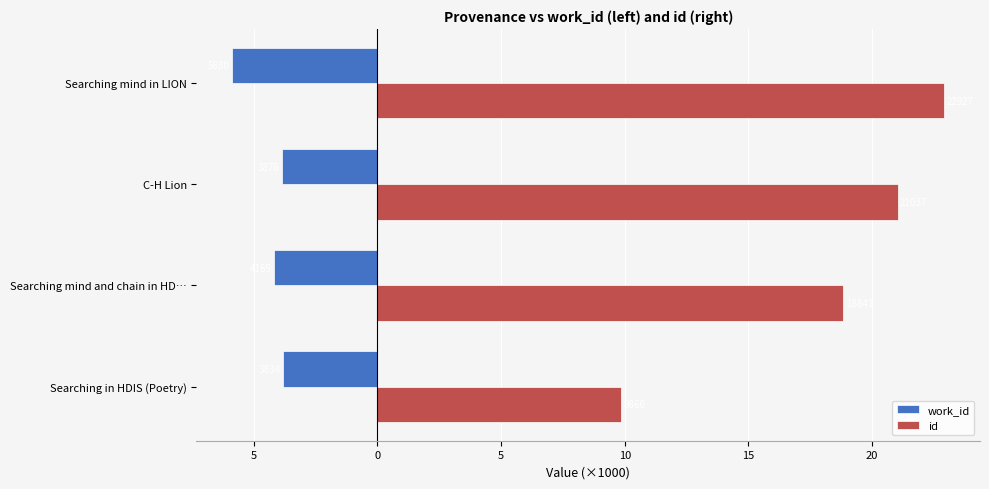

What are all the series names shown in the legend?

work_id, id